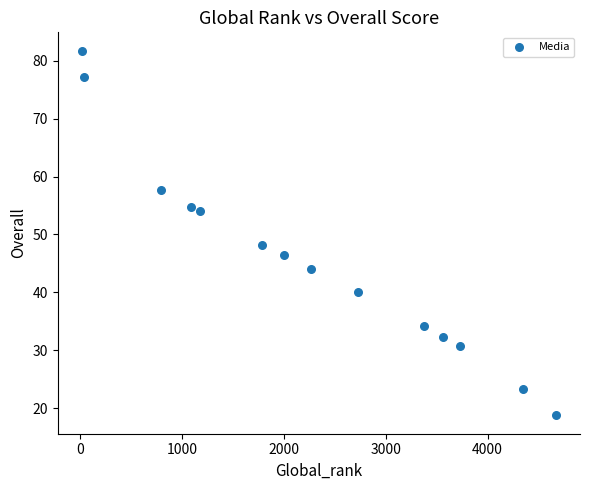

What is the range of Y values (max minus min)?

63.0